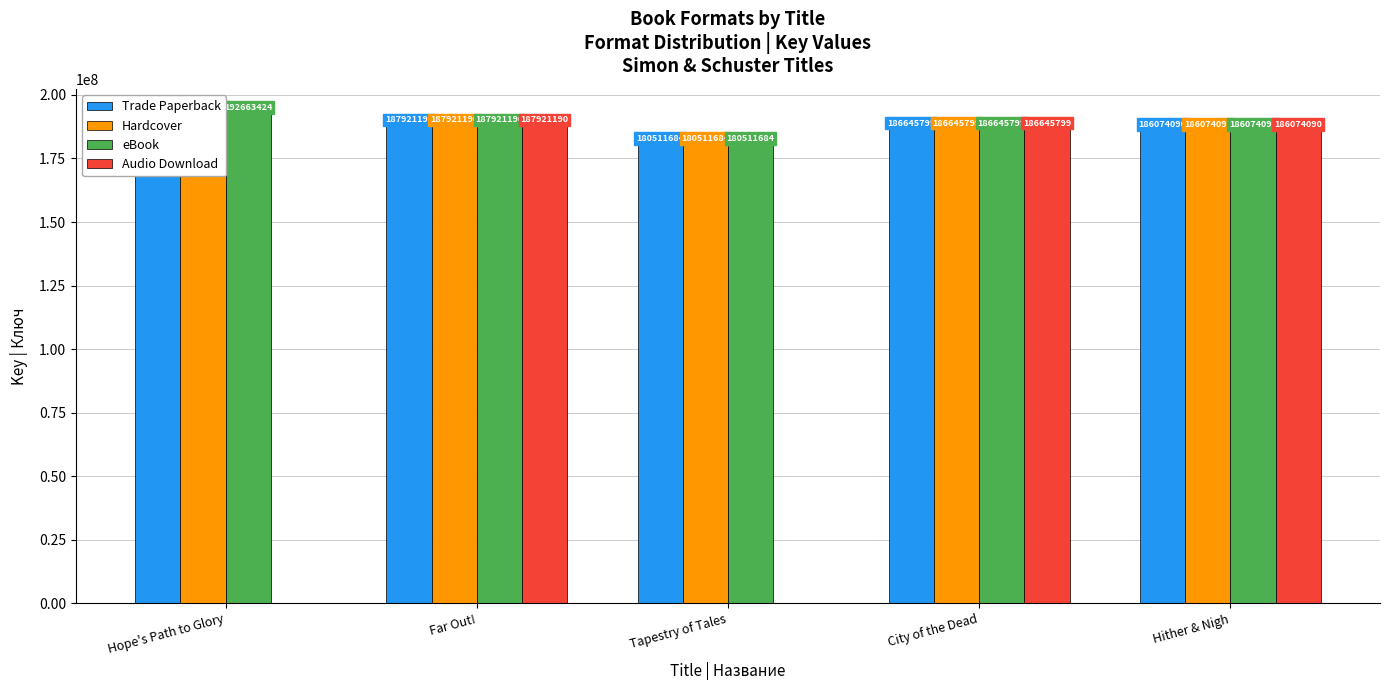

Count the number of categories in the chart.

5